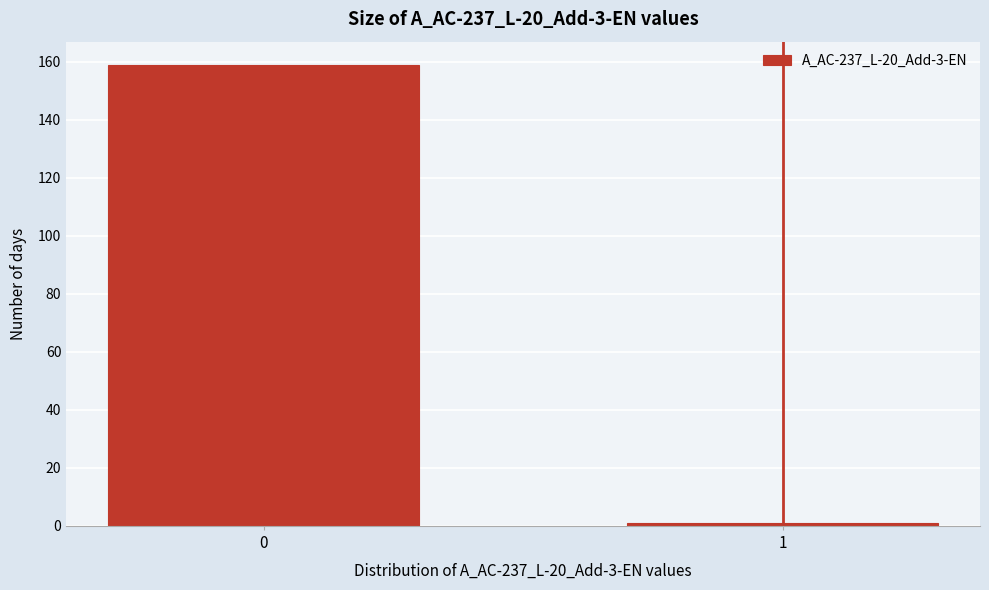

Reading right to left, transcribe all the data shown in this chart.

1=1	0=159